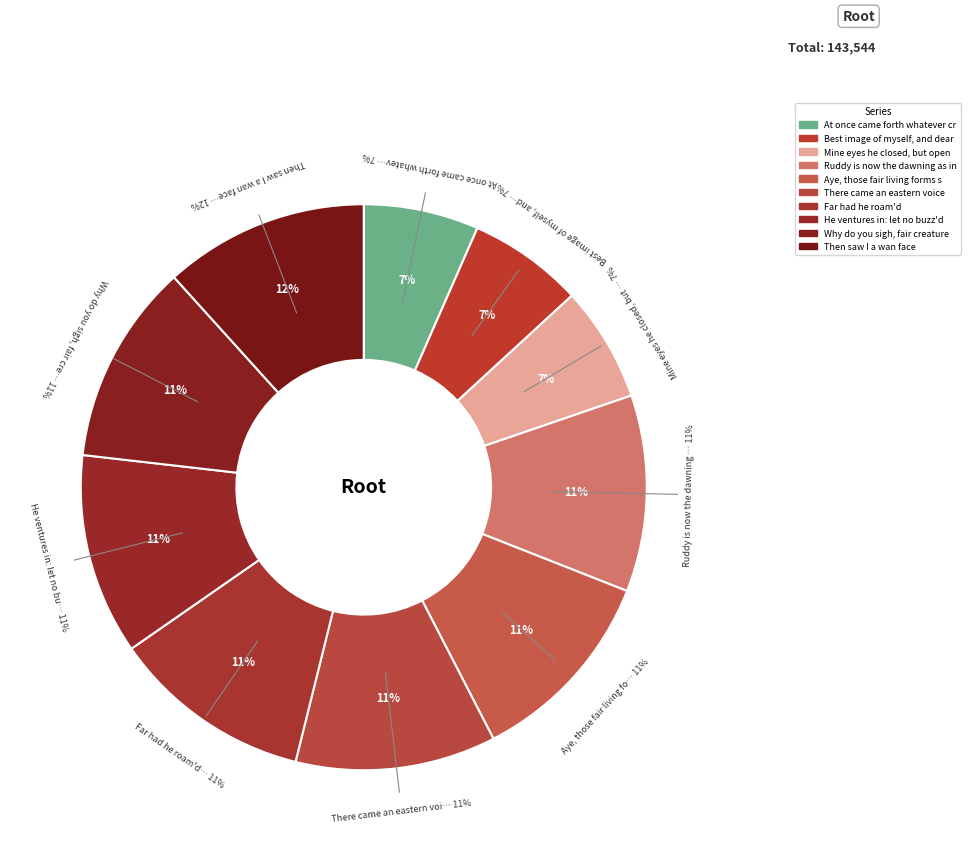

The Aye, those fair living forms swam slice represents 5% of the pie. True or false?

False